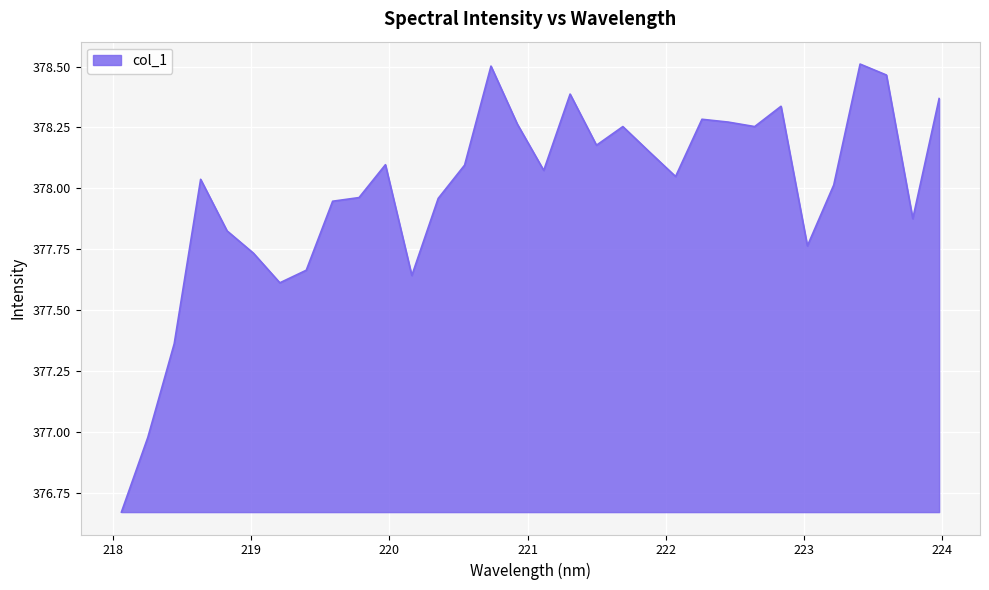

What is the difference between the maximum and minimum values?

1.8